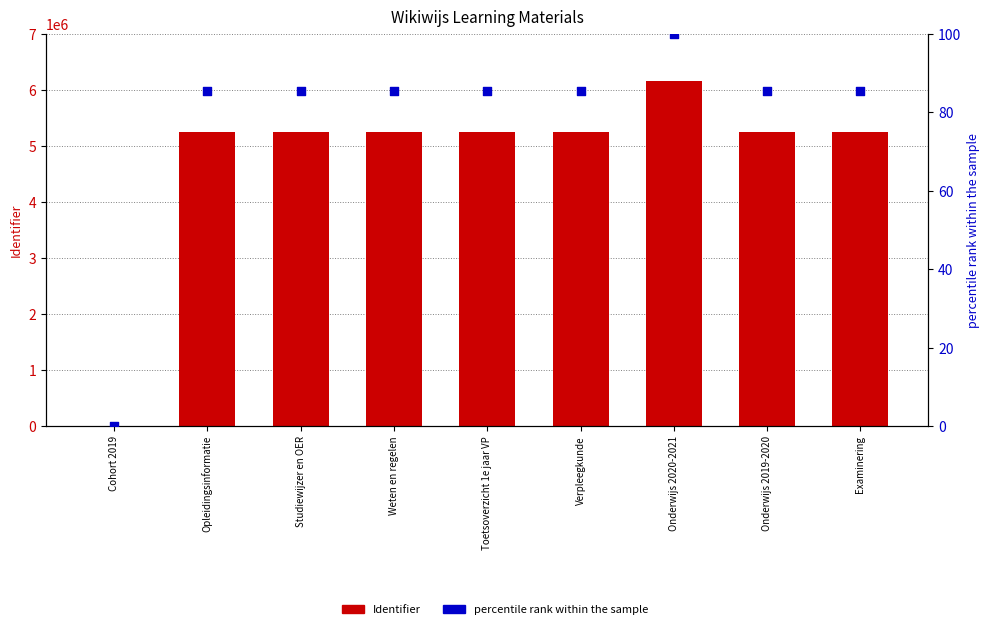

What is the total value across all series at Verpleegkunde?

5244903.3